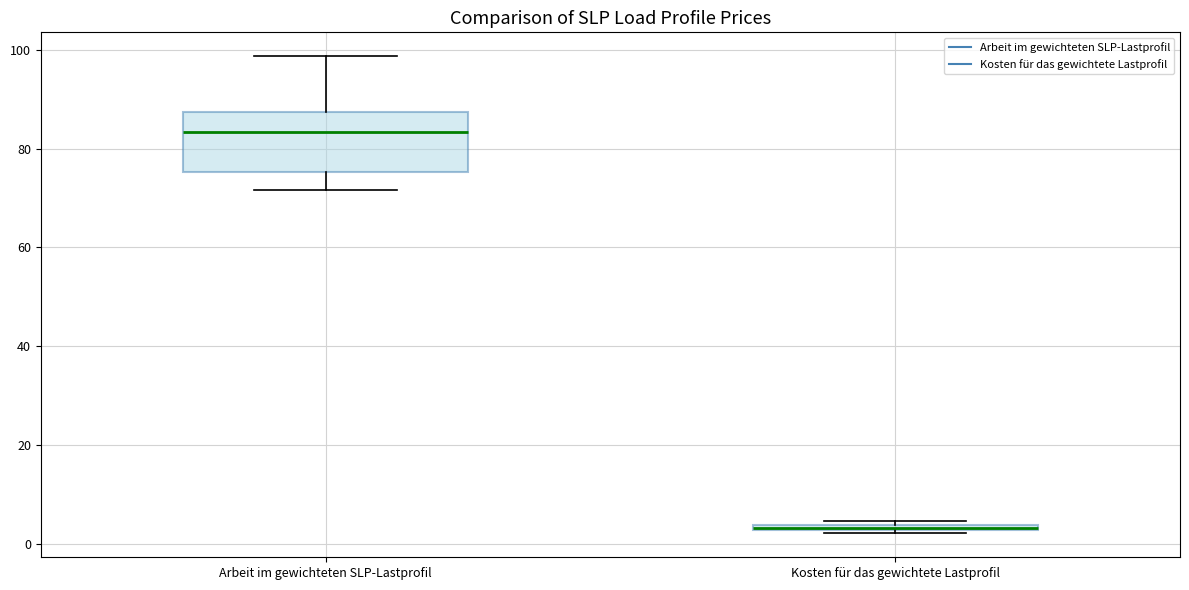

Comparing the boxes themselves (not the whiskers), which one is the tallest?

Arbeit im gewichteten SLP-Lastprofil